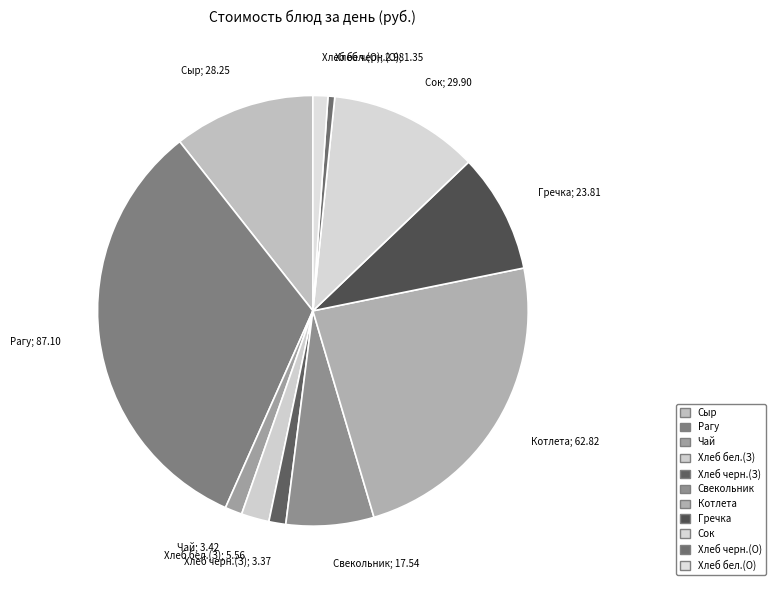

Is there any slice that represents more than half of the pie?

No